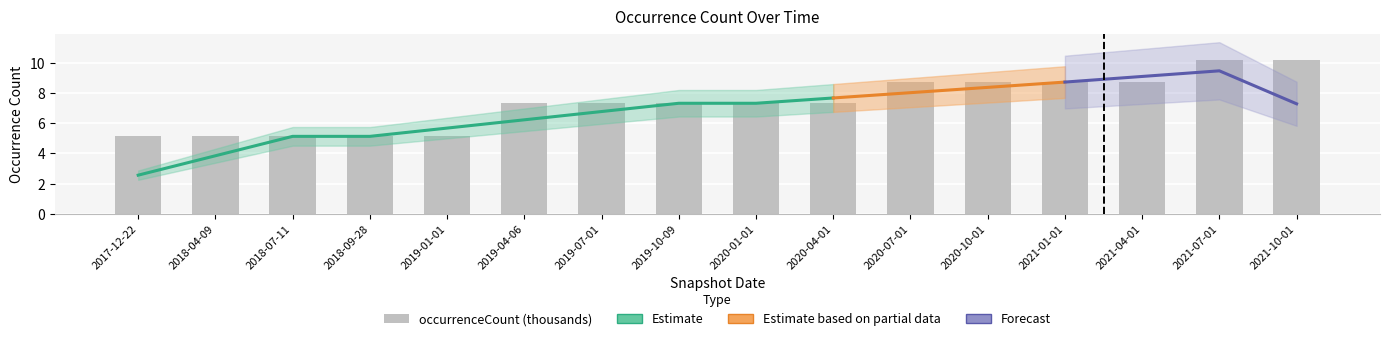

What is the label of the 3rd bar from the right?

2021-04-01